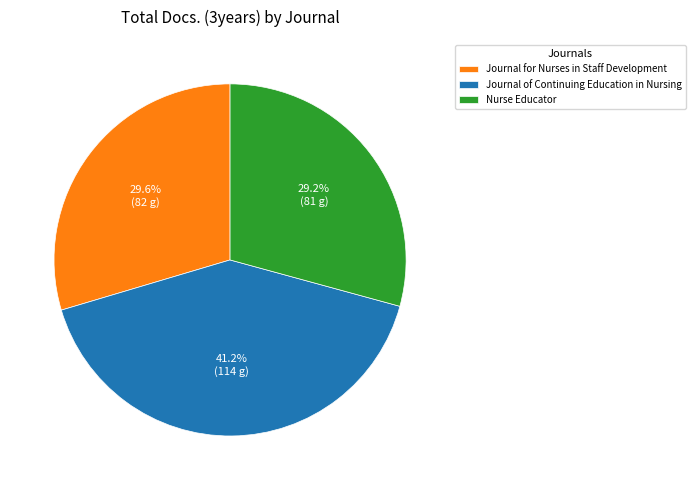

The Nurse Educator slice represents 38% of the pie. True or false?

False